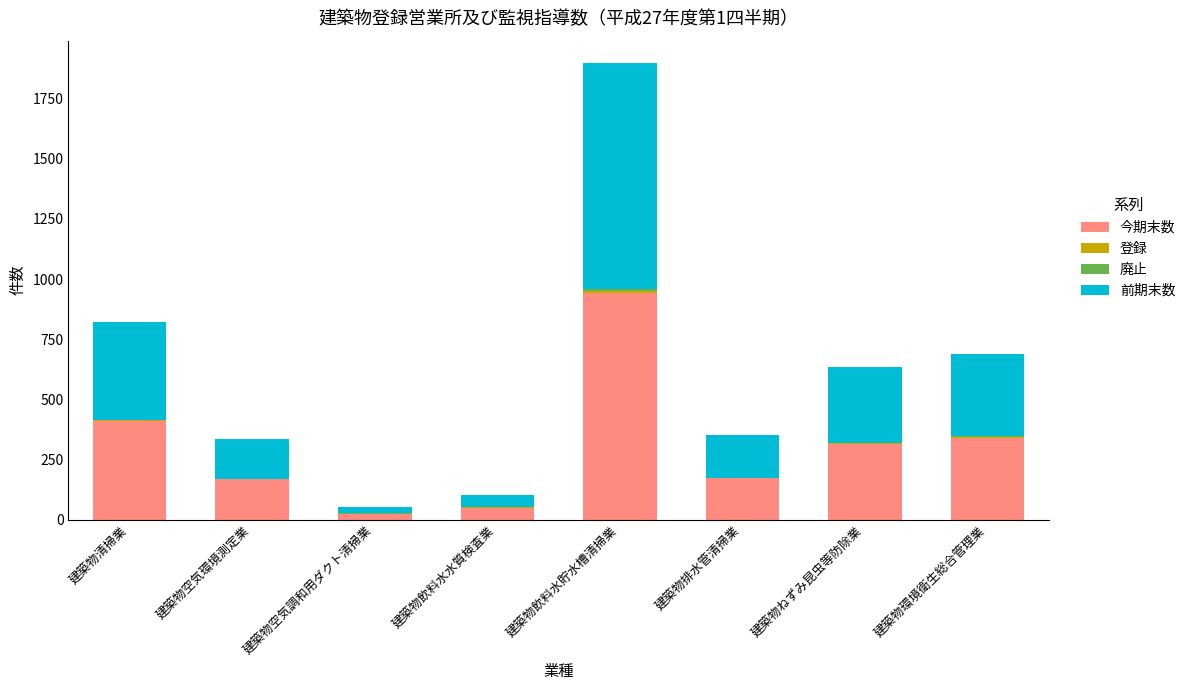

What is the total value across all series at 建築物飲料水貯水槽清掃業?

1896